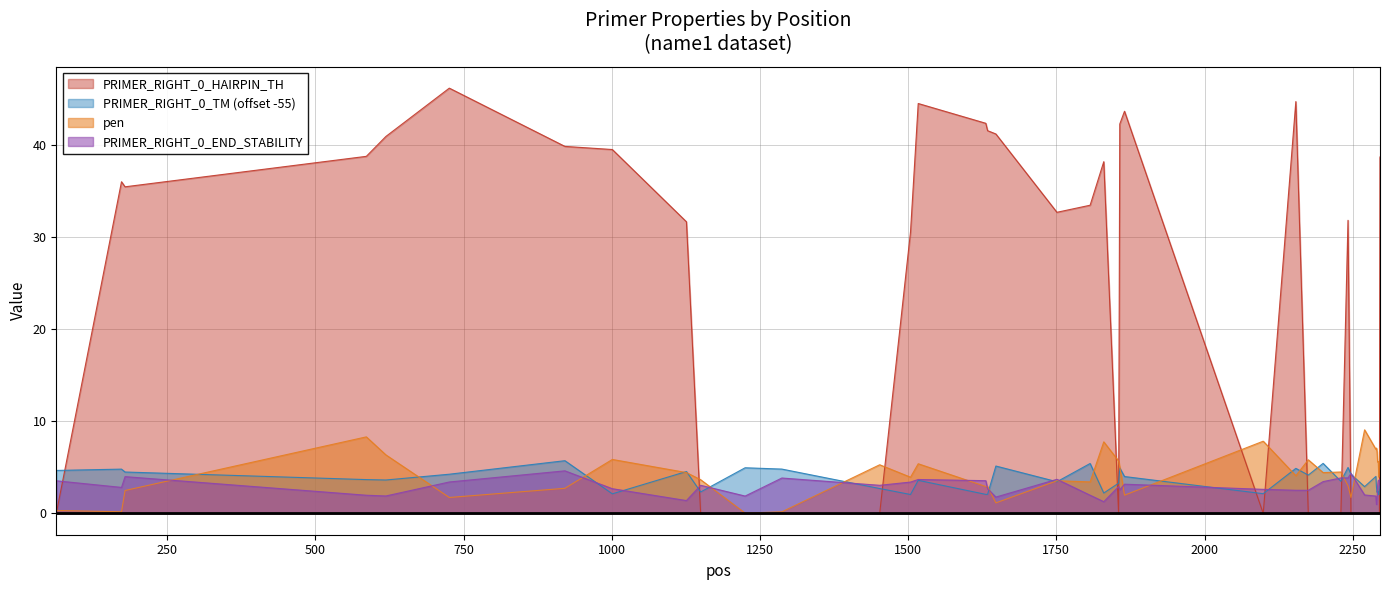

What is the greatest value displayed?

46.2